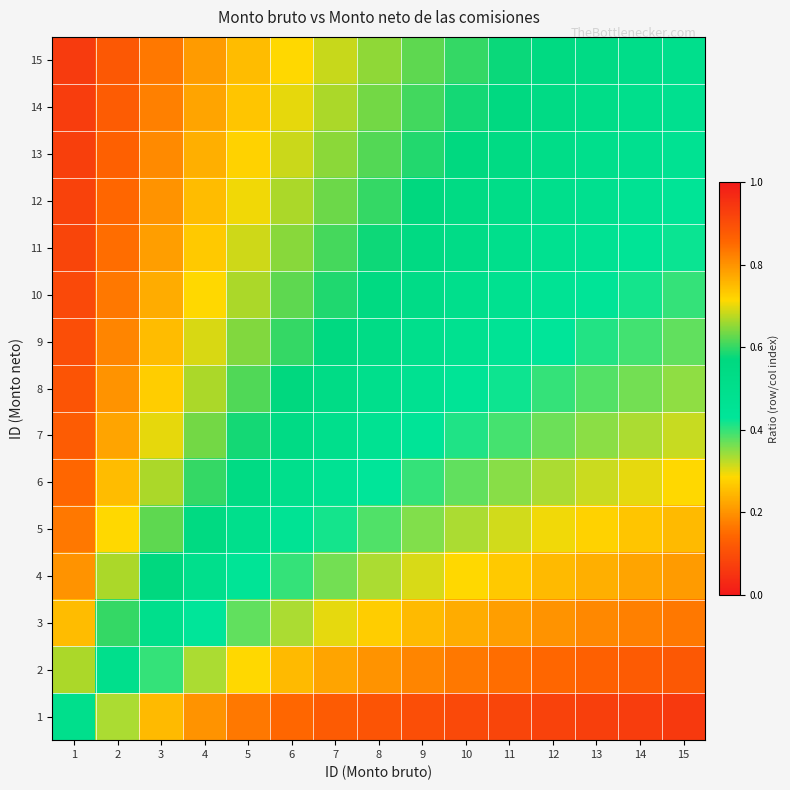

Which series has the largest total across all categories?

15